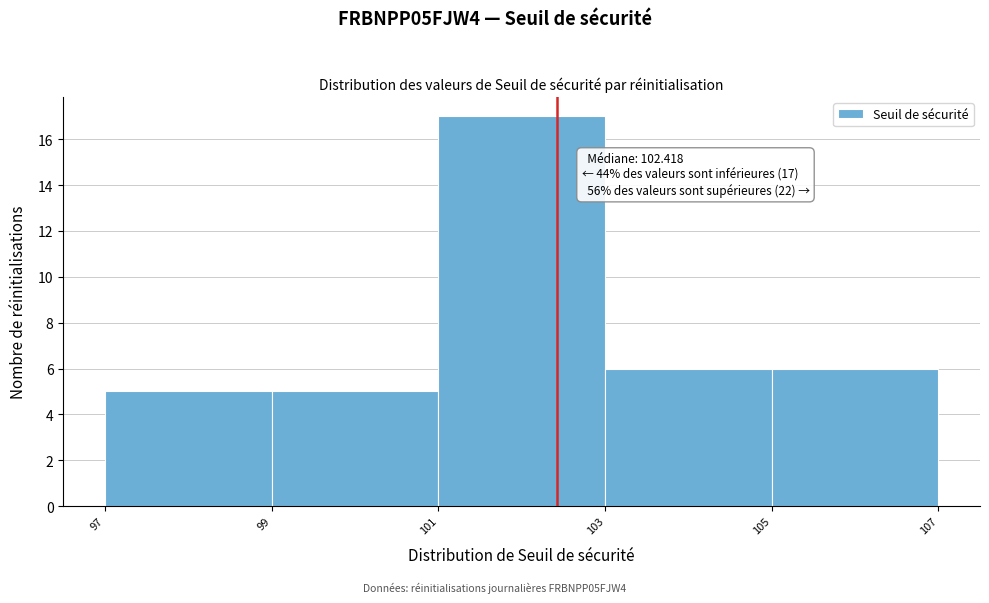

Which range on the x-axis has the tallest bar?

101 to 103